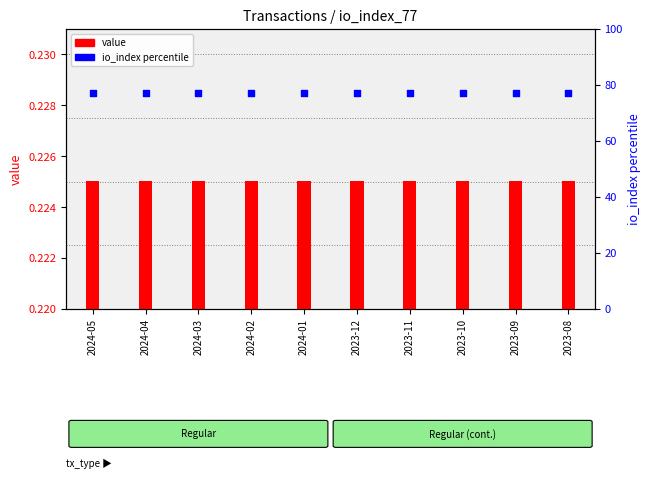

At which category is the sum across all series the highest?

2024-05